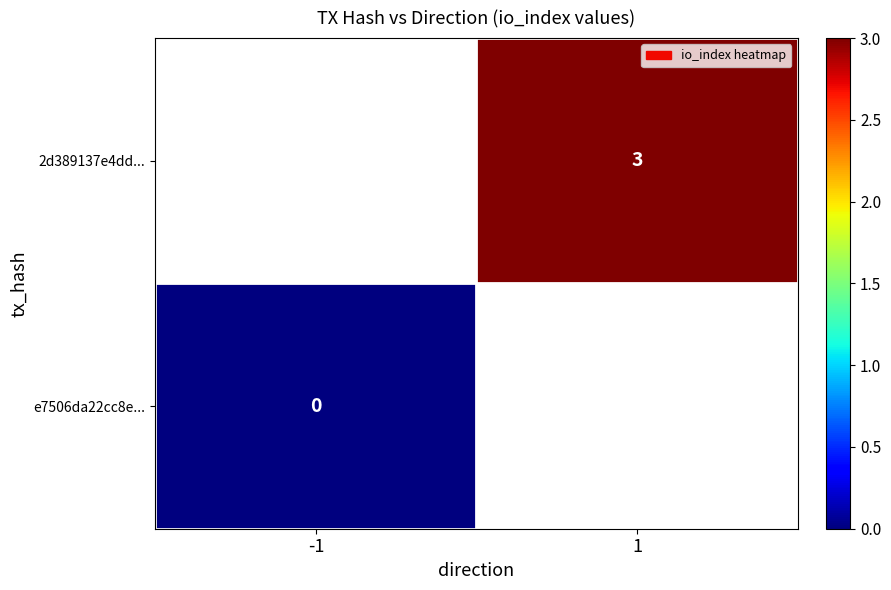

At which category does the chart reach its minimum across all series?

-1